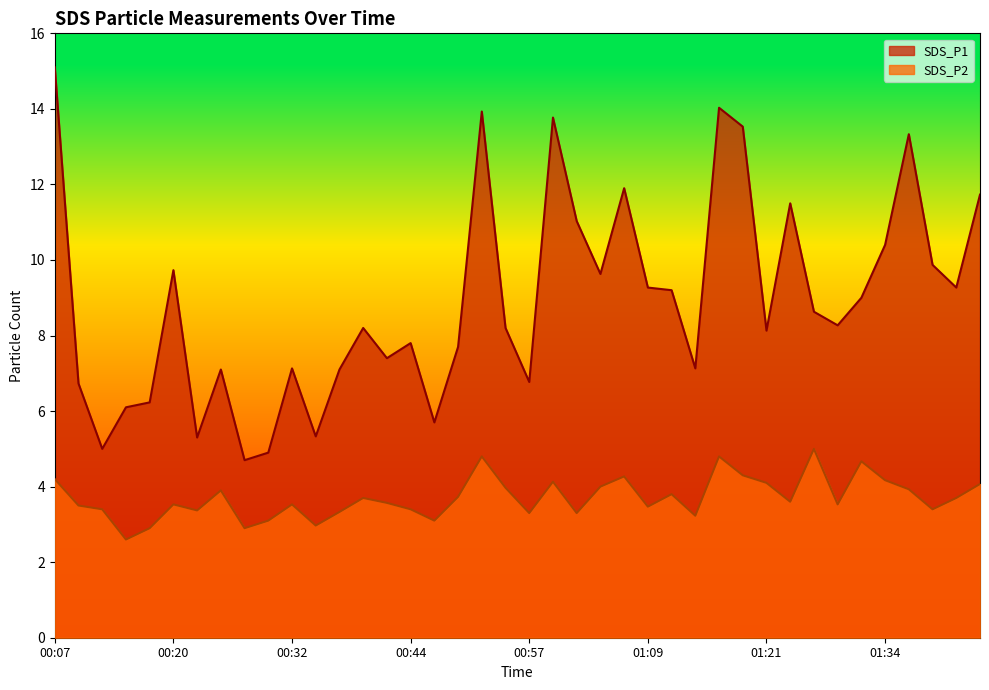

At which label does SDS_P1 reach its peak?

00:07